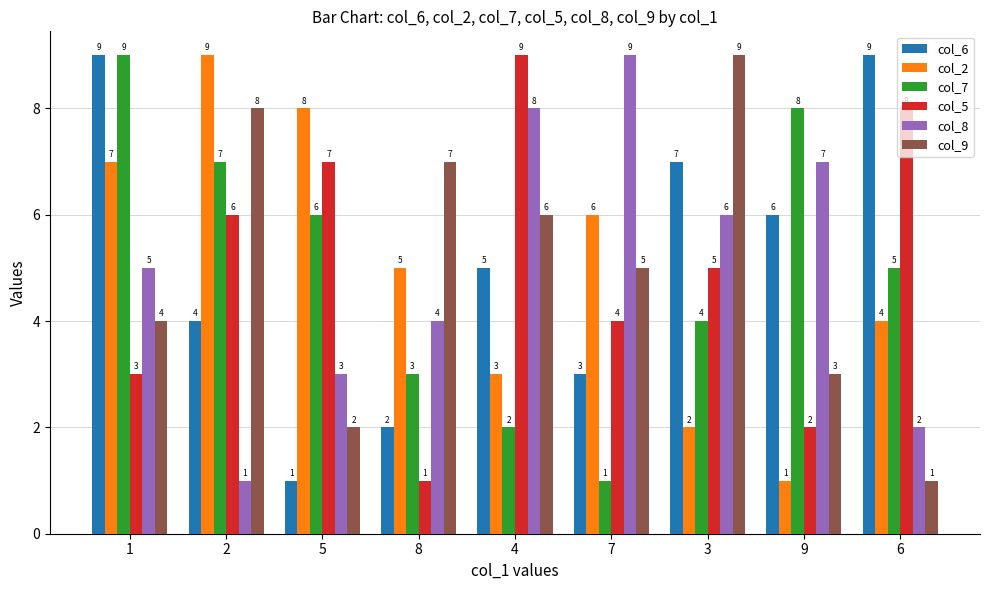

What is the sum of all col_6 values?

46